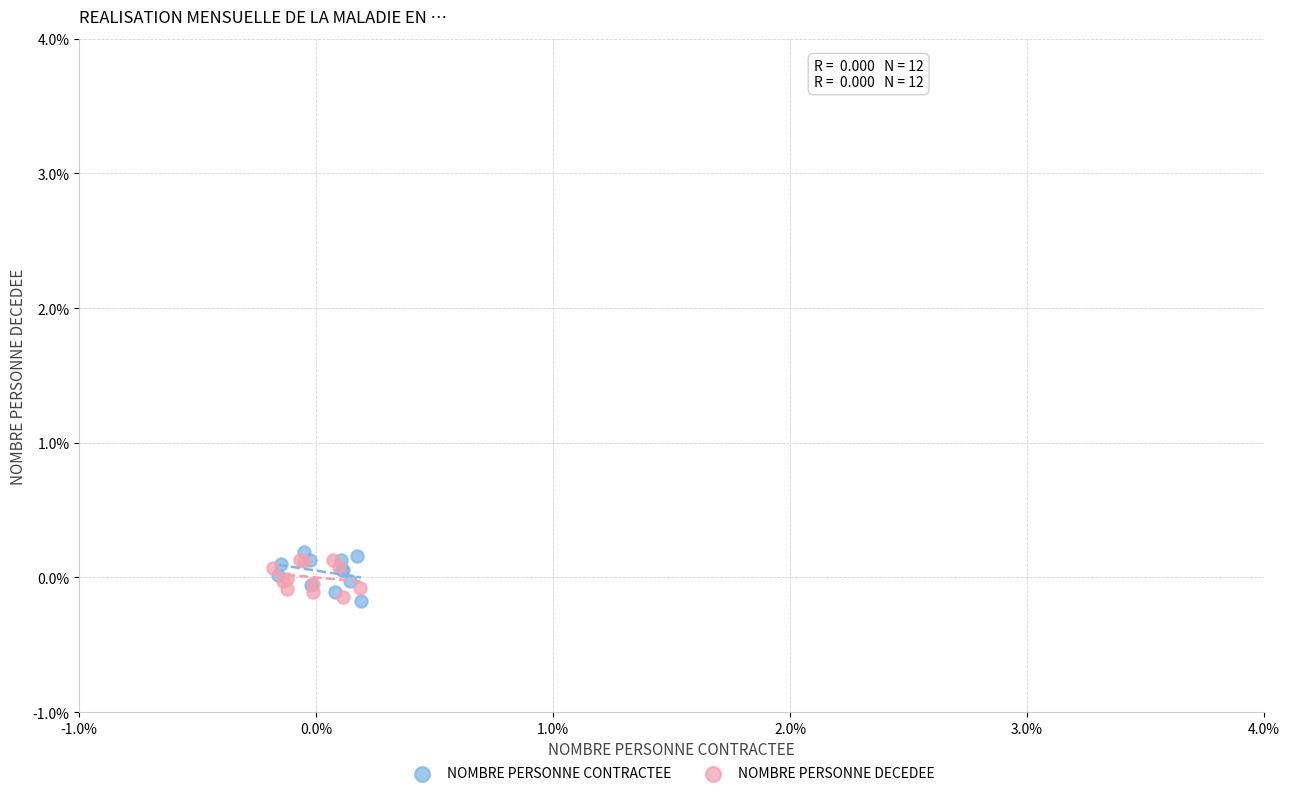

Which series reaches the maximum Y coordinate?

NOMBRE PERSONNE CONTRACTEE